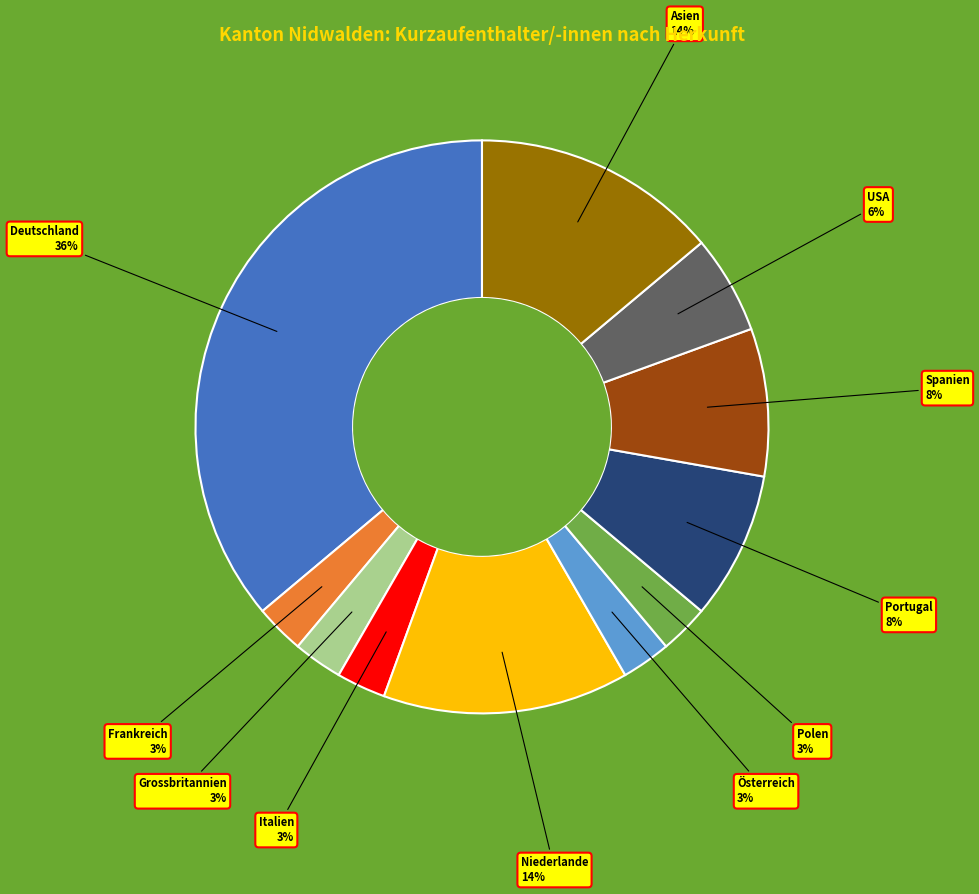

To the nearest percent, what is the difference between the largest and smallest slice percentages?

33%